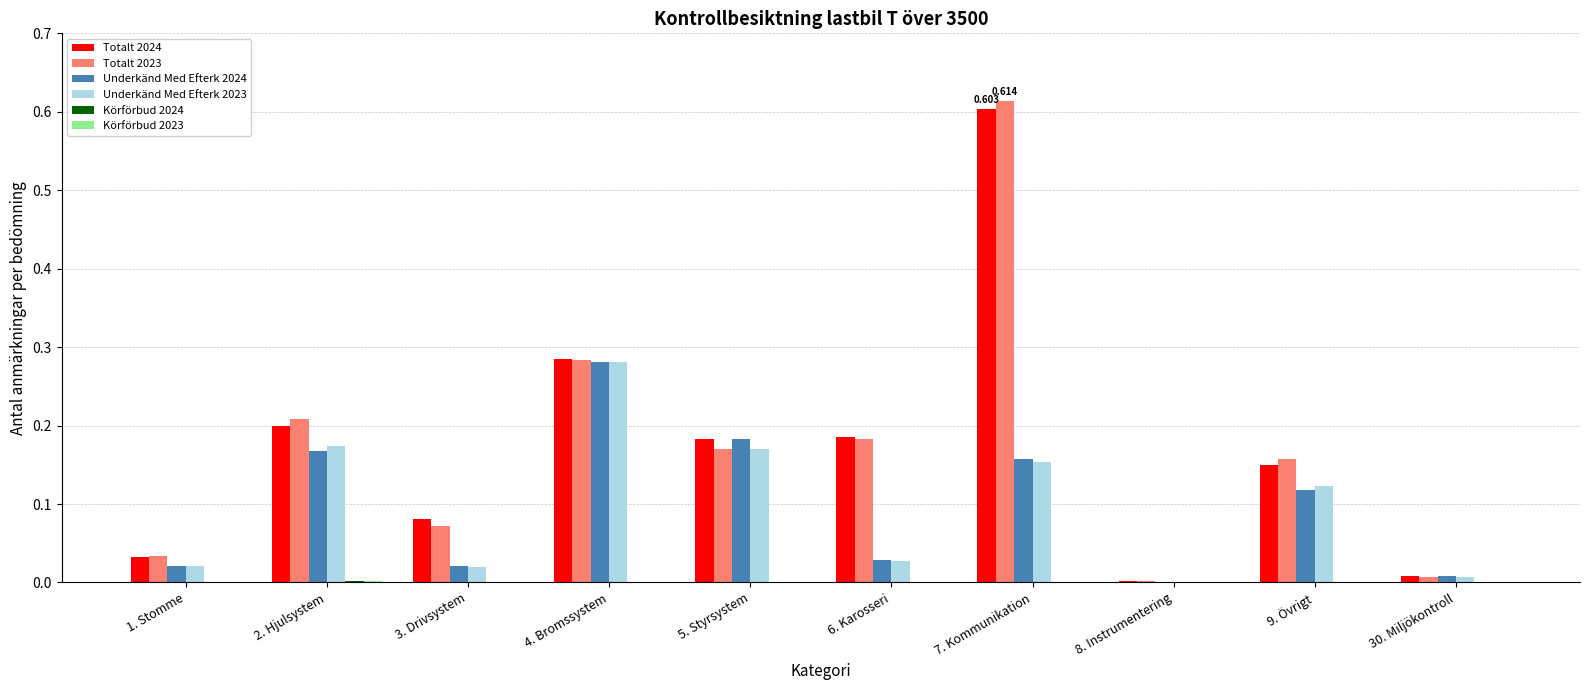

The value of Totalt 2024 at 2. Hjulsystem is 0.2. True or false?

True